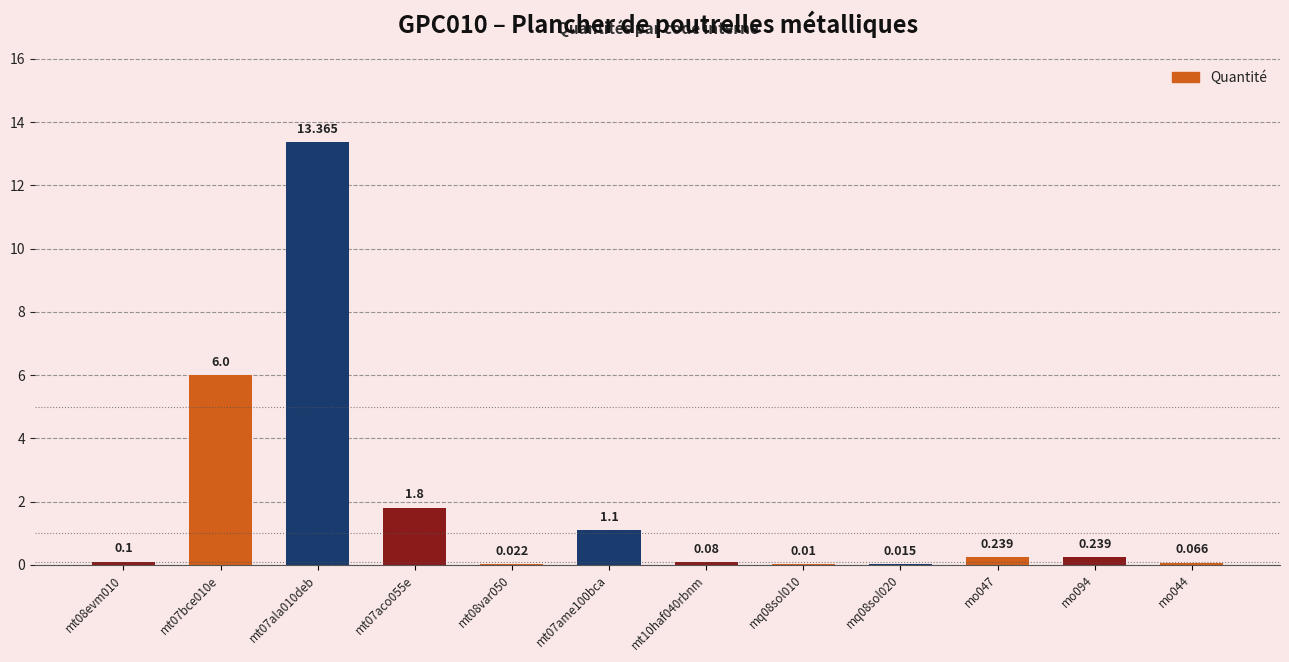

Which has a higher value, mt08evm010 or mq08sol020?

mt08evm010